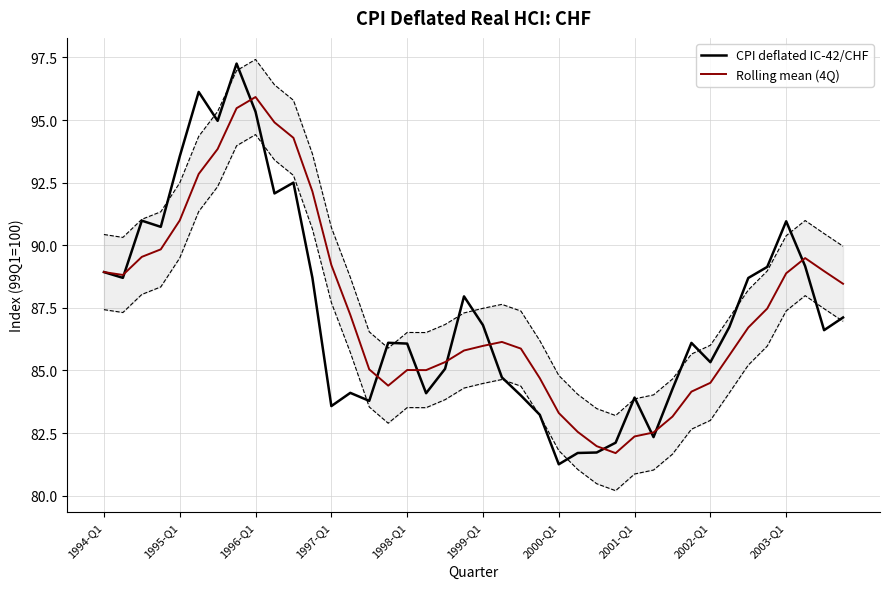

What is the difference between the maximum and minimum values in the CPI deflated IC-42/CHF series?

16.0